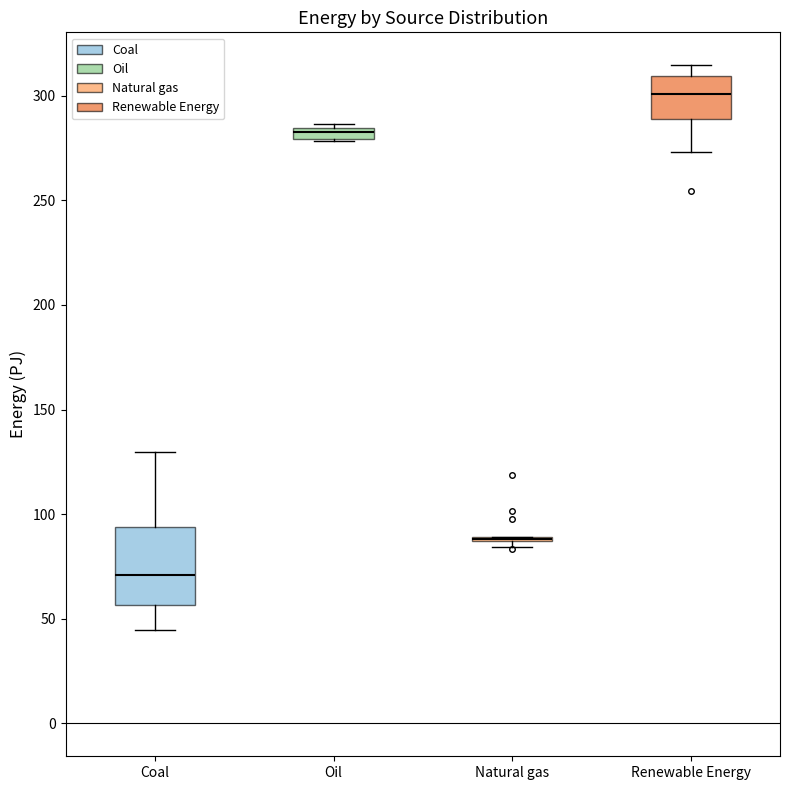

Where does the lower whisker of the box for Renewable Energy end on the y-axis? The values are not printed on the chart, so give them approximately, as read against the axis.

275